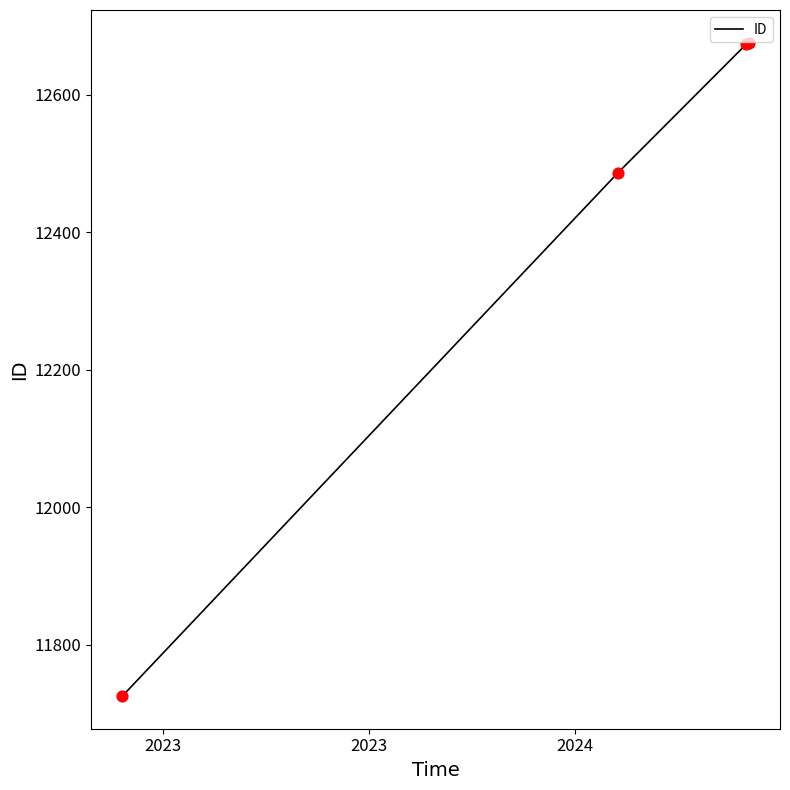

What is the difference between the maximum and minimum values?

951